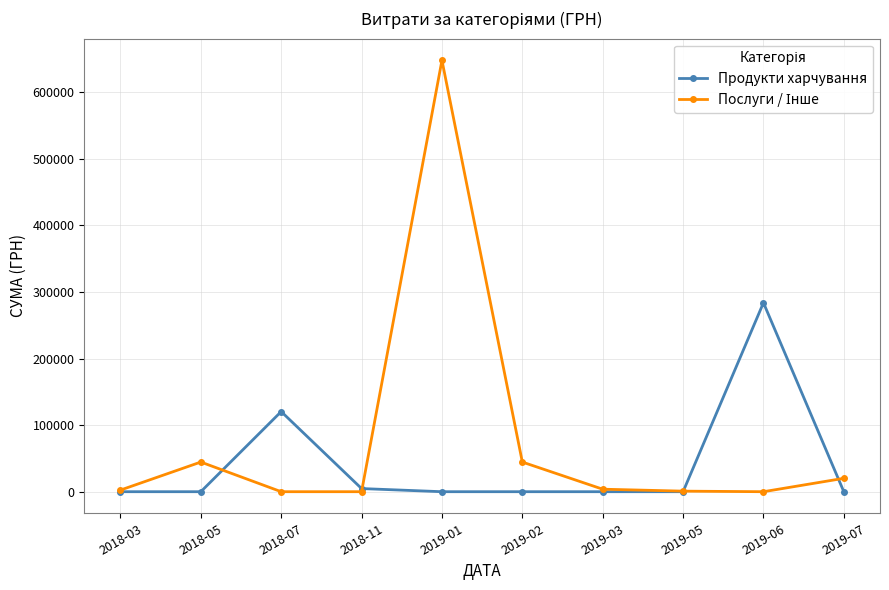

True or false: Продукти харчування has a value of 172639.8 at 2019-03.

False